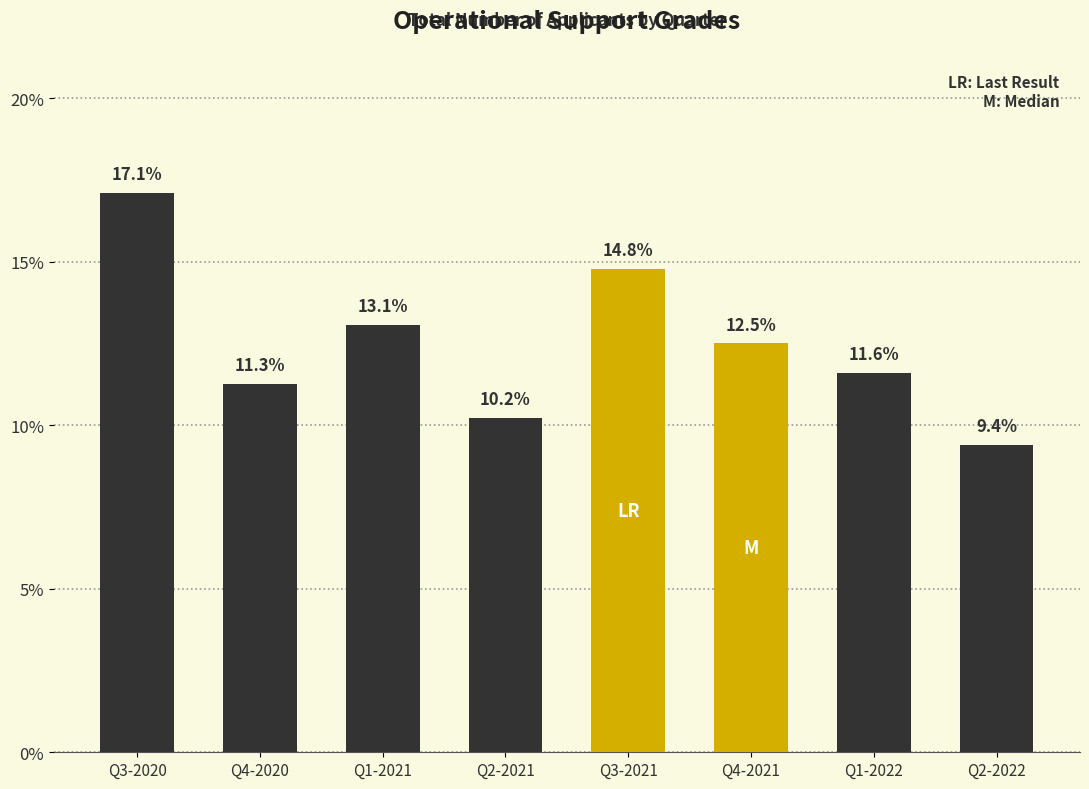

Reading left to right, extract all data points from this chart.

17.1	11.3	13.1	10.2	14.8	12.5	11.6	9.4